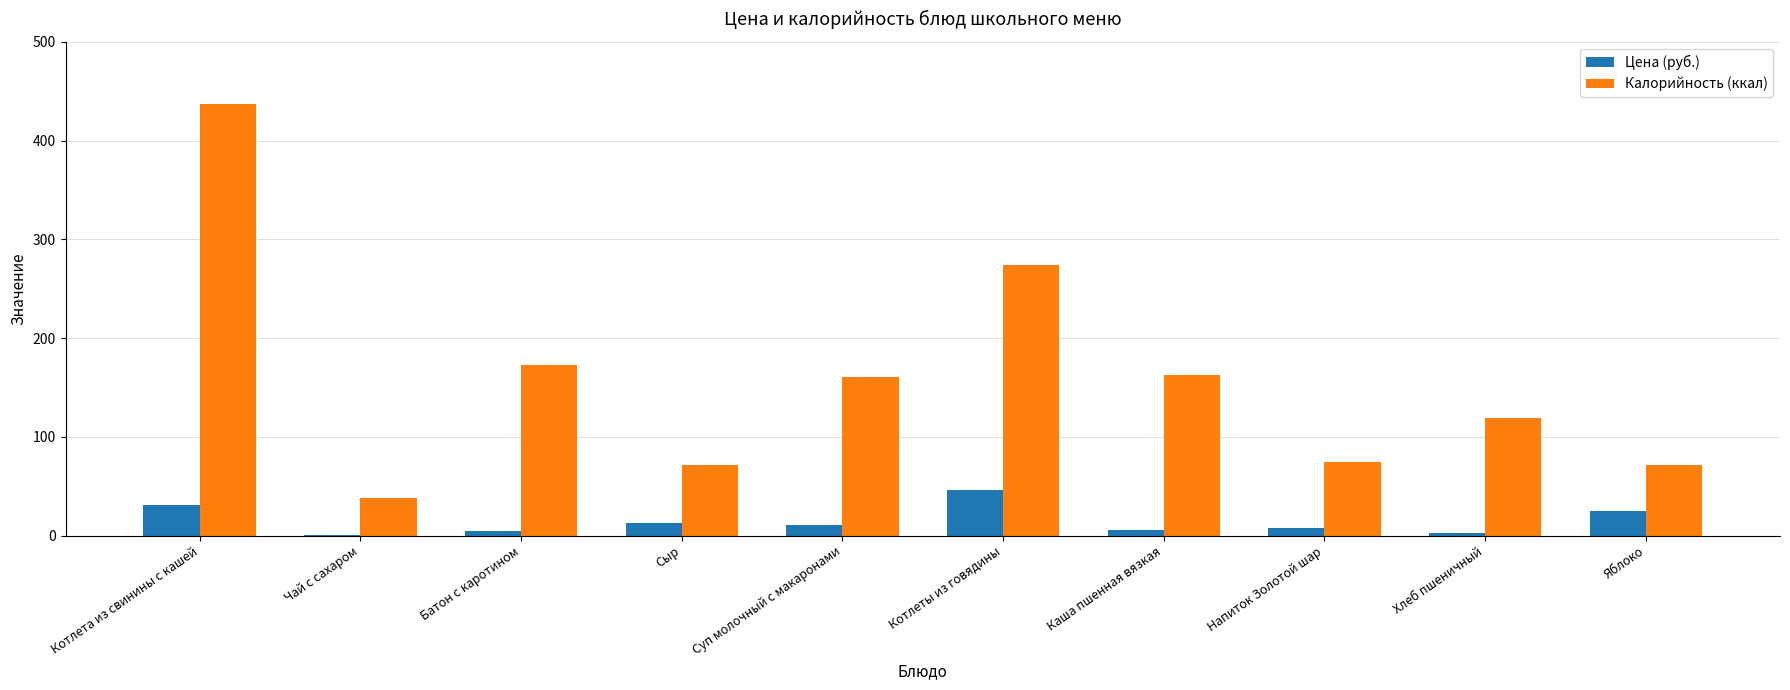

What value does the Калорийность (ккал) series have at Каша пшенная вязкая?

163.0